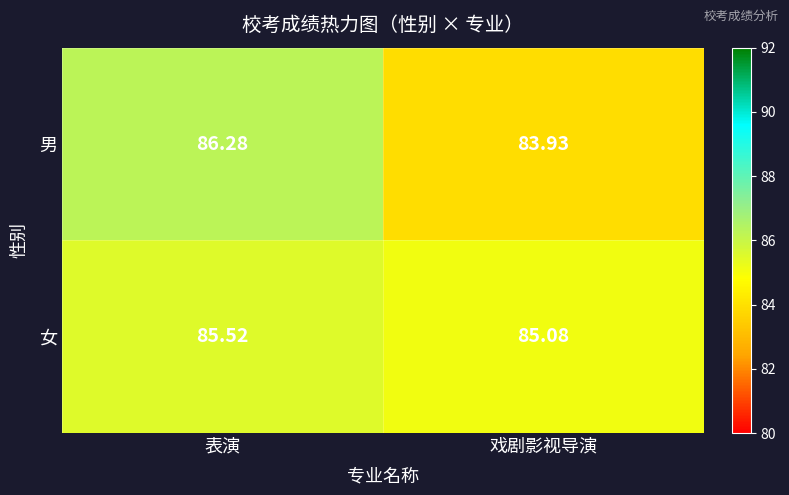

Which series has the widest spread of values?

男